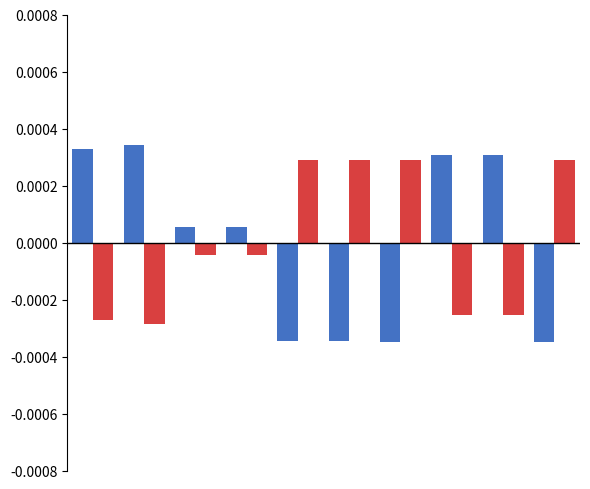

How many data points does each series have?

10